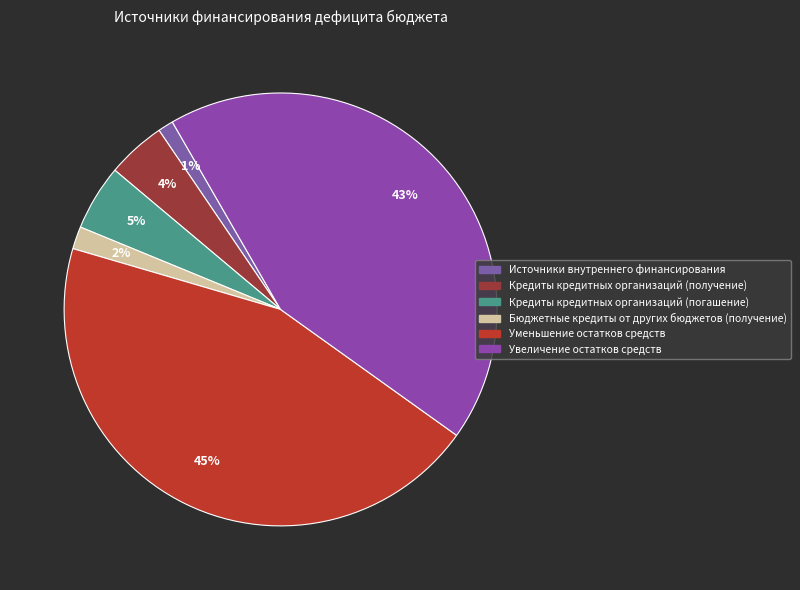

What portion of the pie excludes Увеличение остатков средств?

56.8%